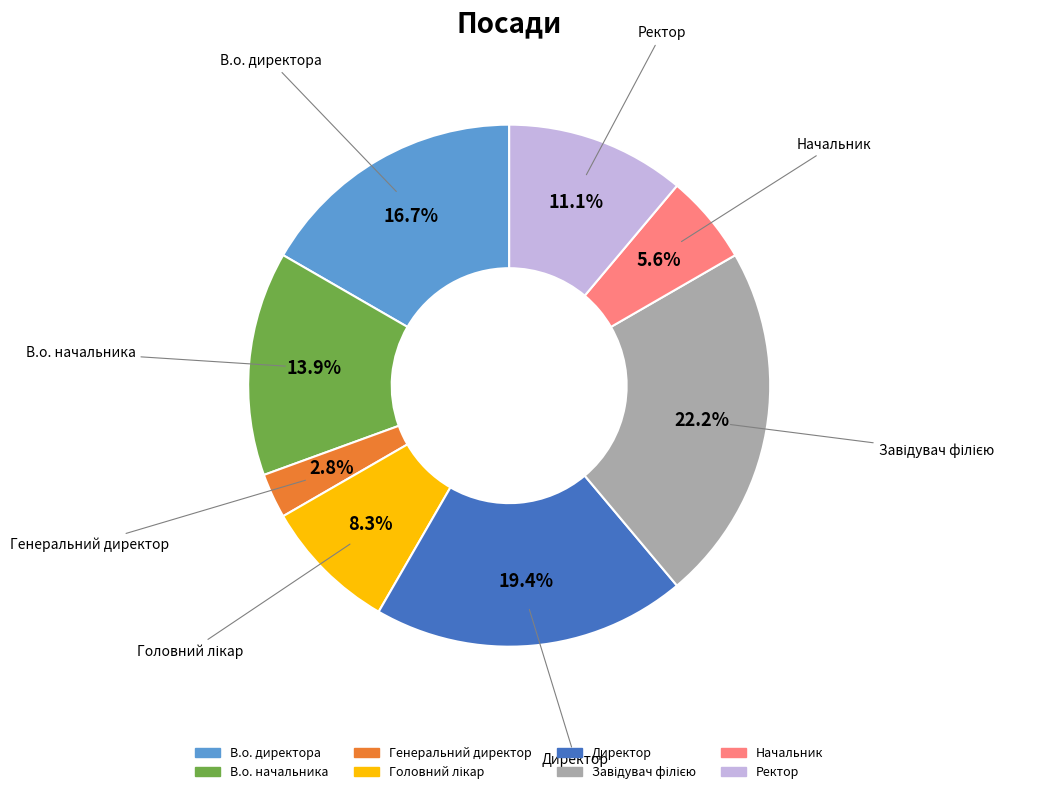

Is Директор the majority of the pie?

No